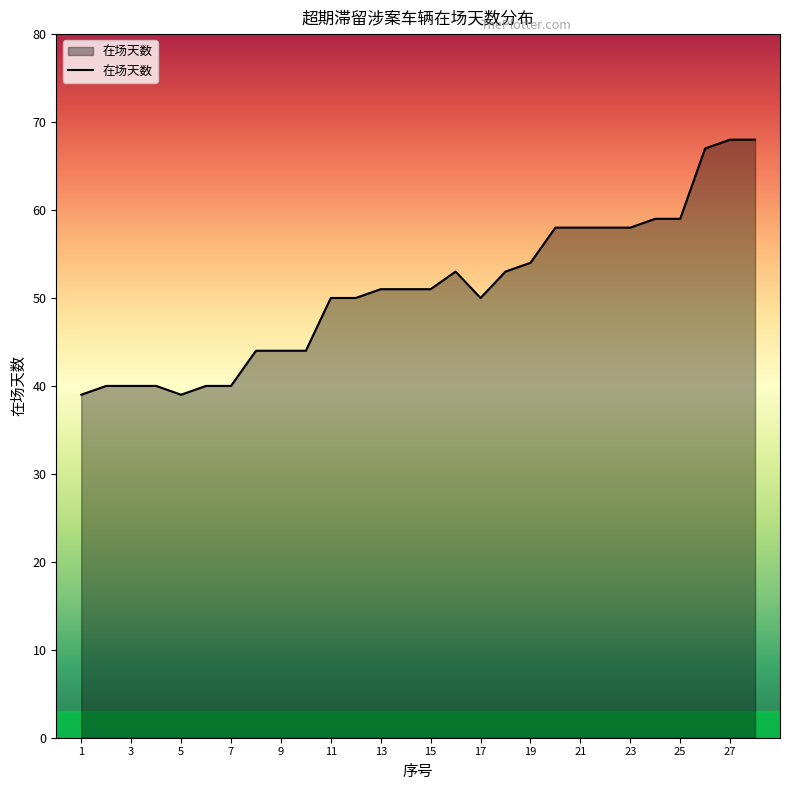

What is the sum of all values?

1426